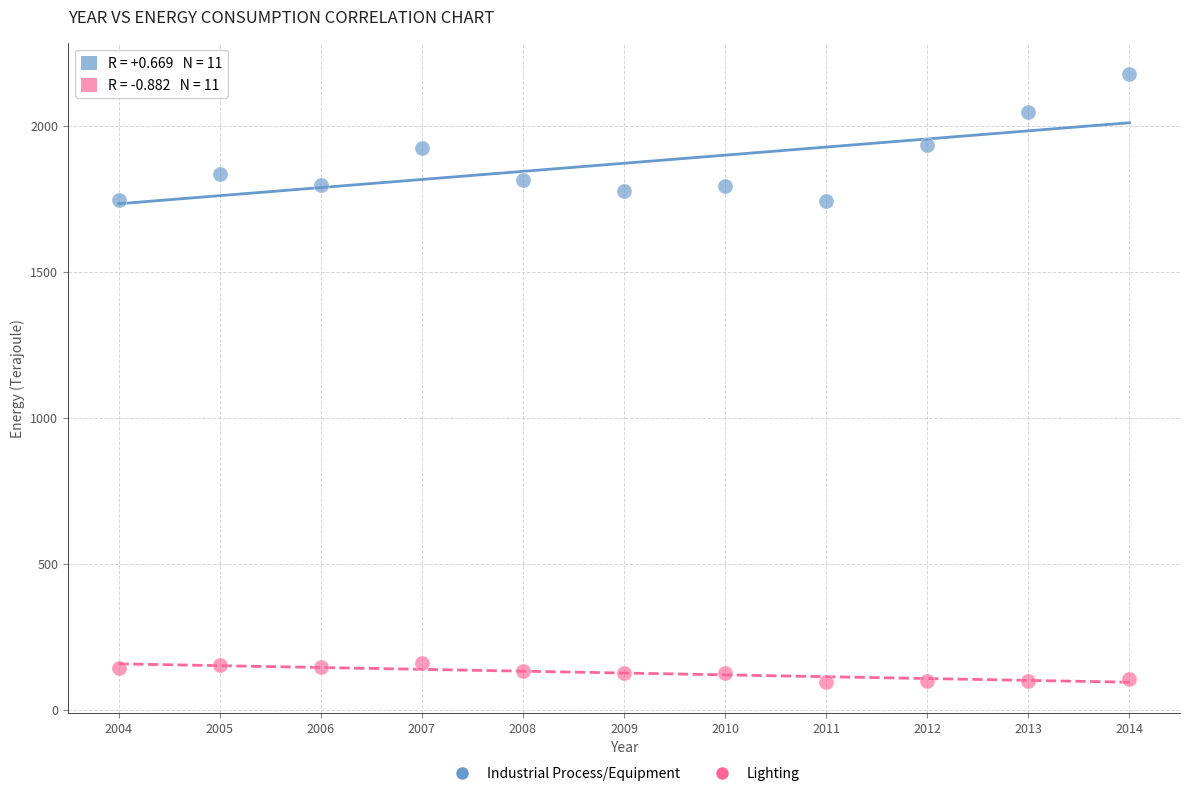

What are all the series names shown in the legend?

Industrial Process/Equipment, Lighting